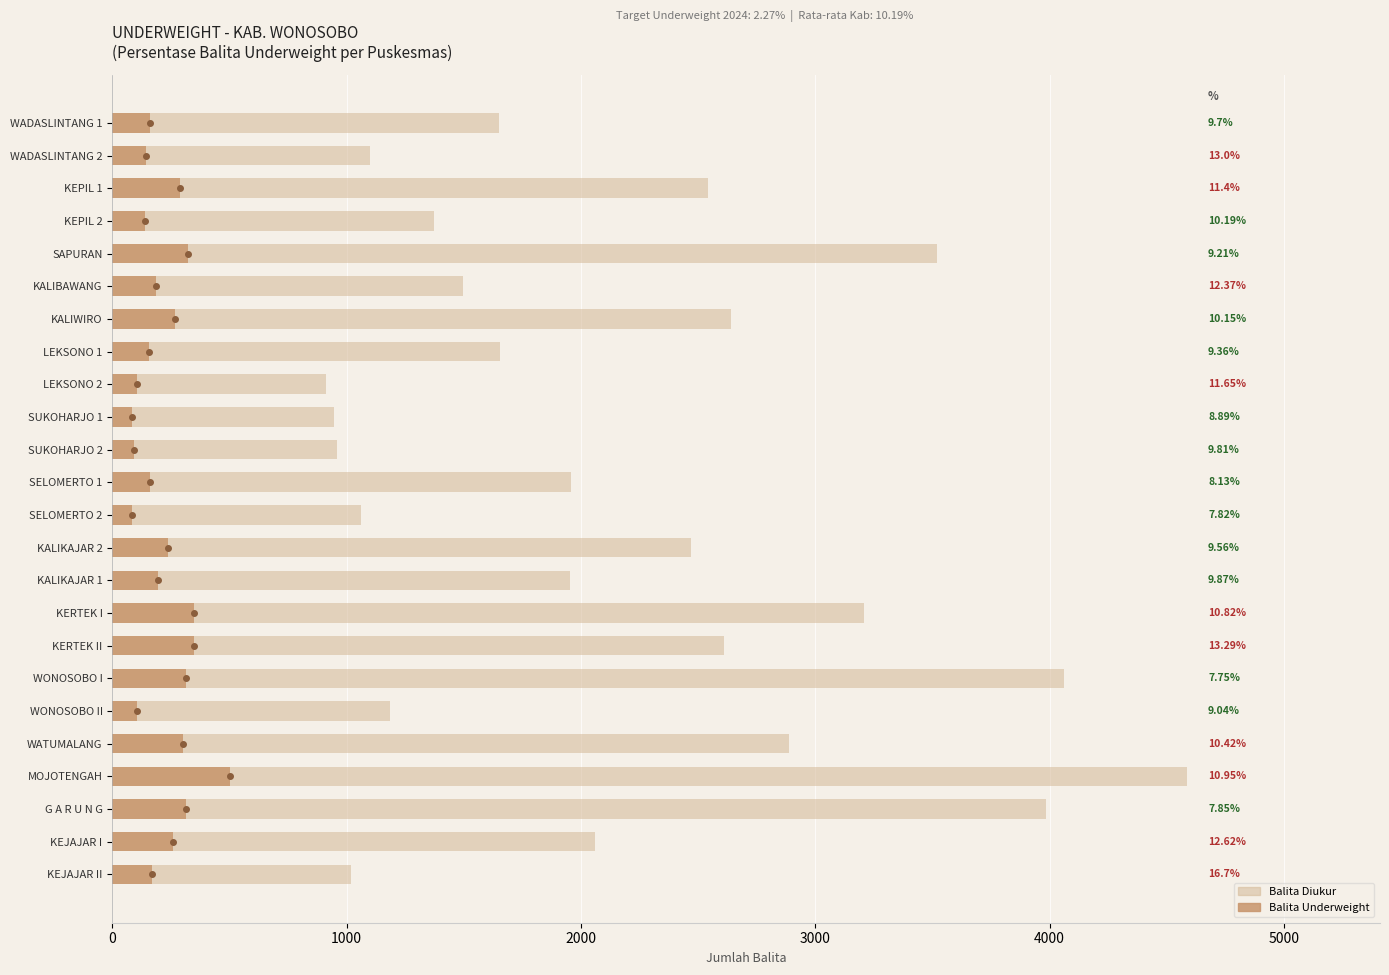

Reading left to right, transcribe all the data shown in this chart.

Balita Diukur: 1650	1100	2543	1374	3519	1496	2640	1656	910	945	958	1956	1061	2468	1955	3208	2611	4062	1184	2889	4585	3985	2061	1018
Balita Underweight: 160	143	290	140	324	185	268	155	106	84	94	159	83	236	193	347	347	315	107	301	502	313	260	170